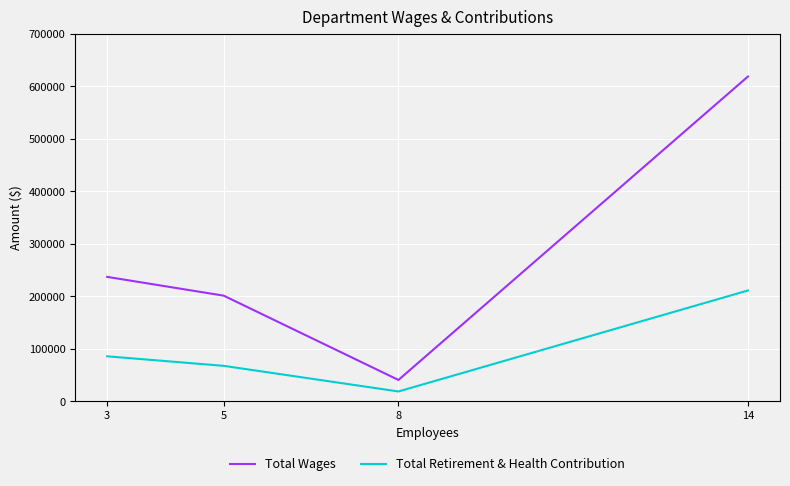

What is the sum of all Total Wages values?

1098554